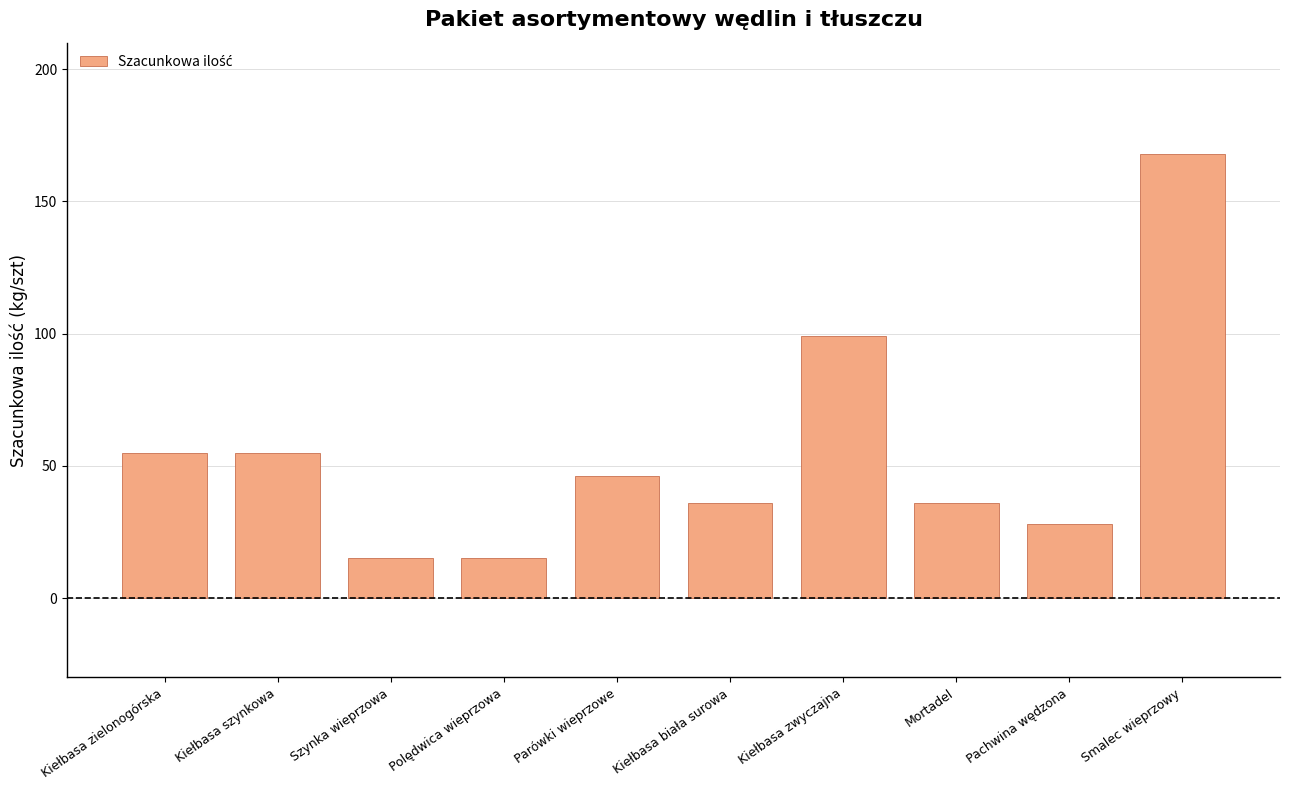

Where is the data nearest to the value 91?

Kiełbasa zwyczajna